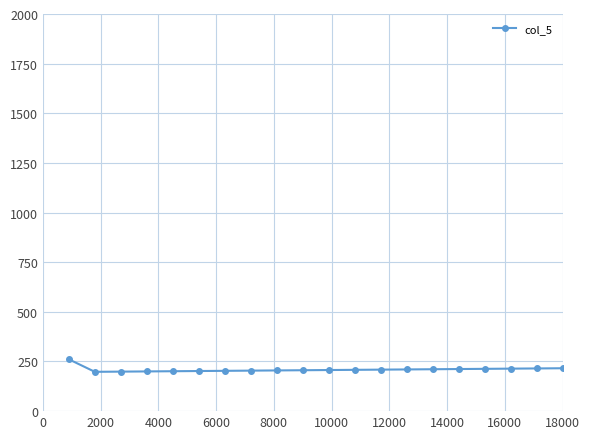

What is the sum of all values?

4194